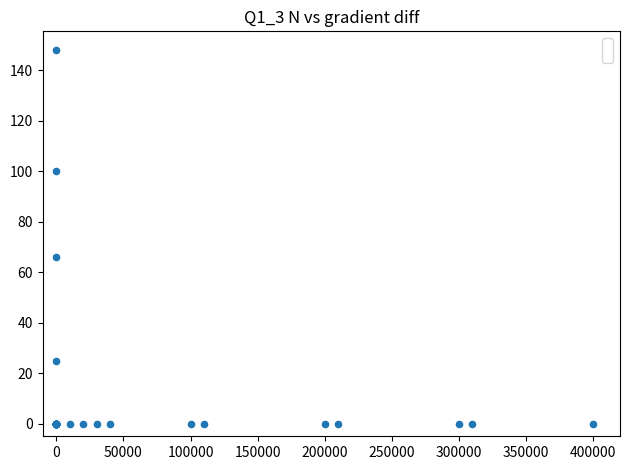

What Y value in the scatter plot is closest to 74?

66